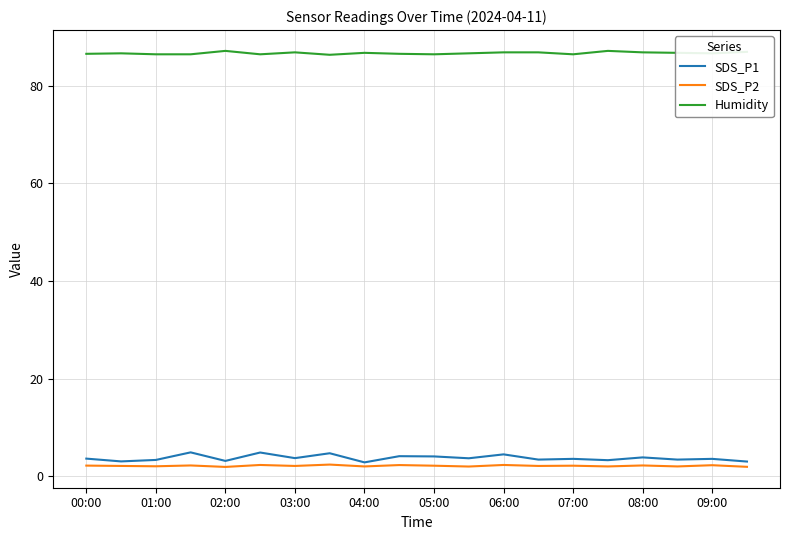

How many lines are shown in the chart?

3